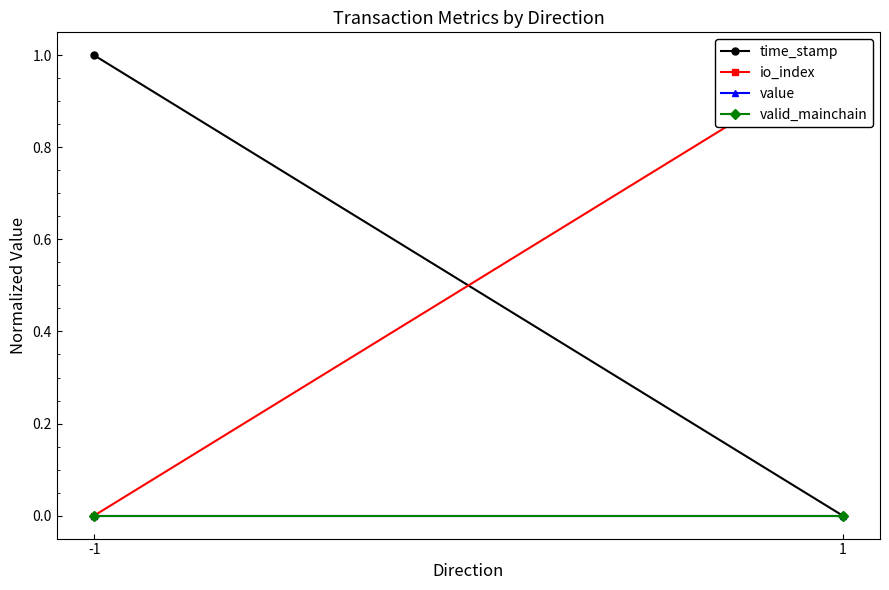

What is the difference between the maximum and minimum values in the io_index series?

1.0